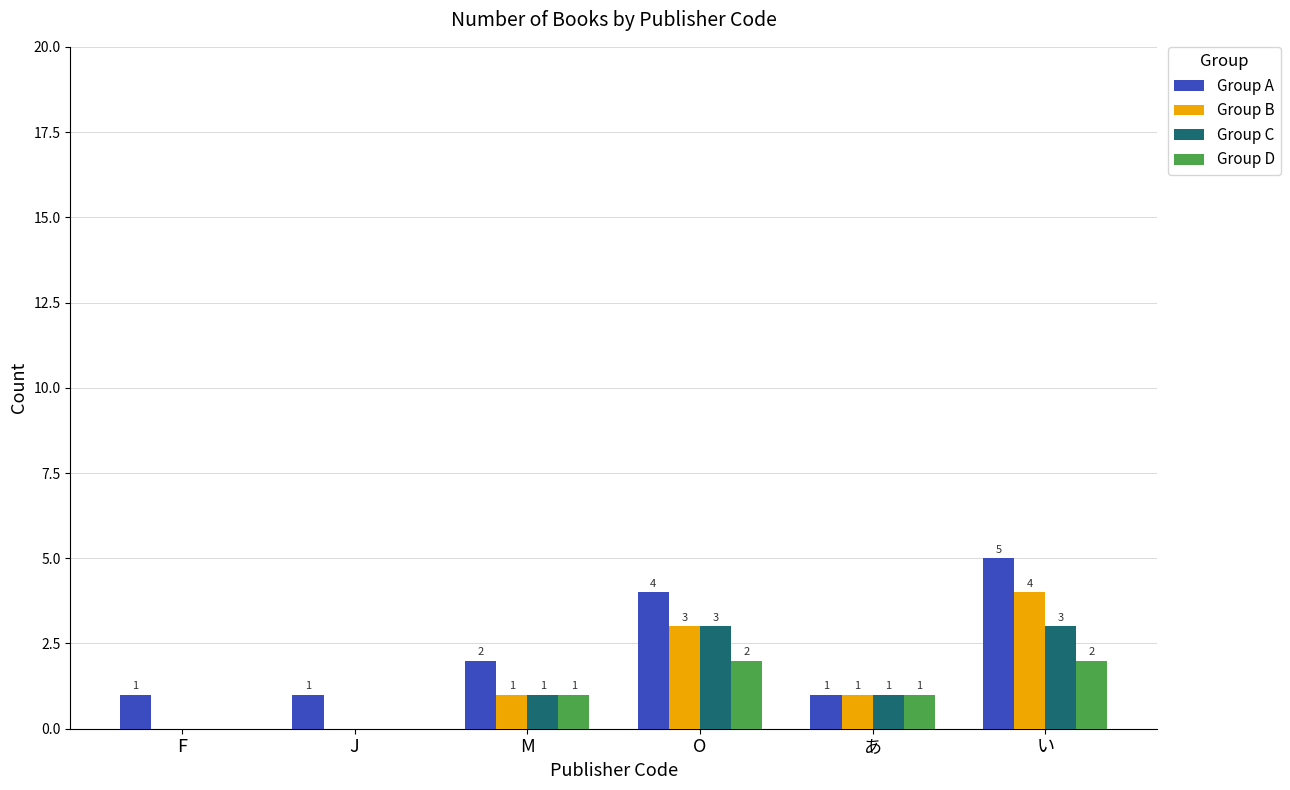

What is the sum of the Group A values at M and あ?

3